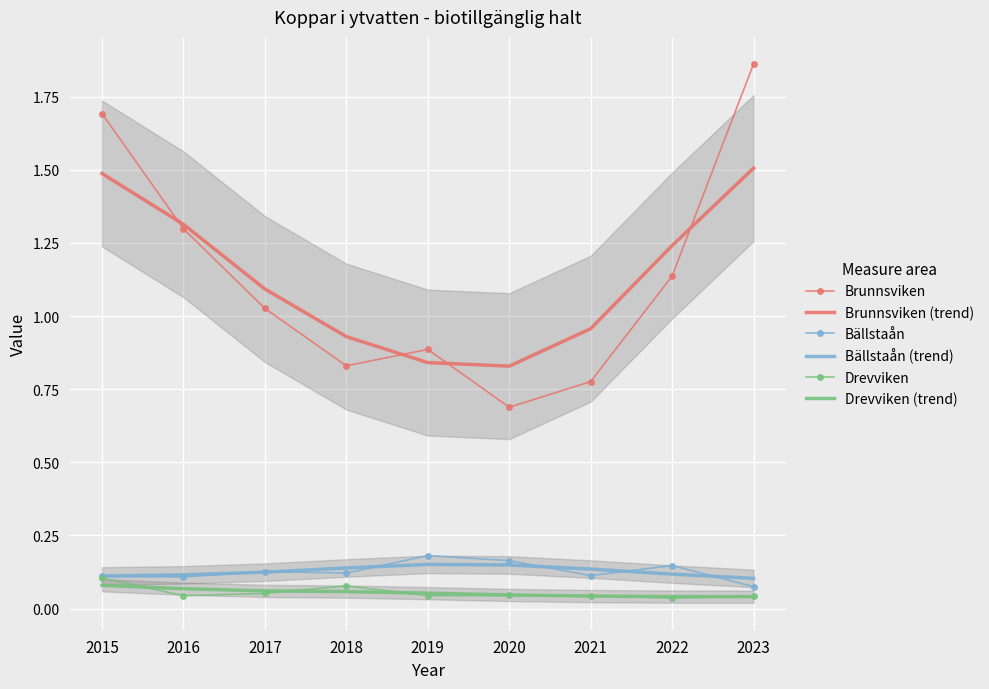

Where is Bällstaån nearest to the value 0?

2023